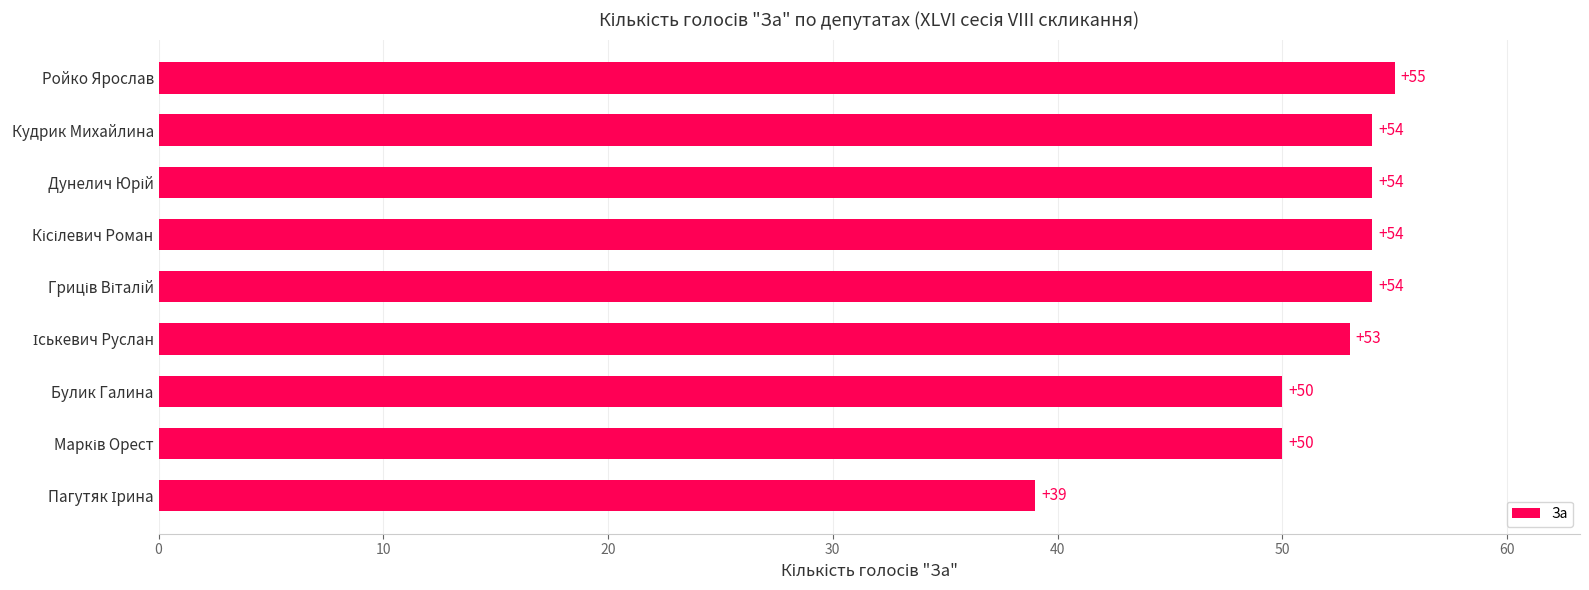

What is the difference between the second highest and minimum values?

15